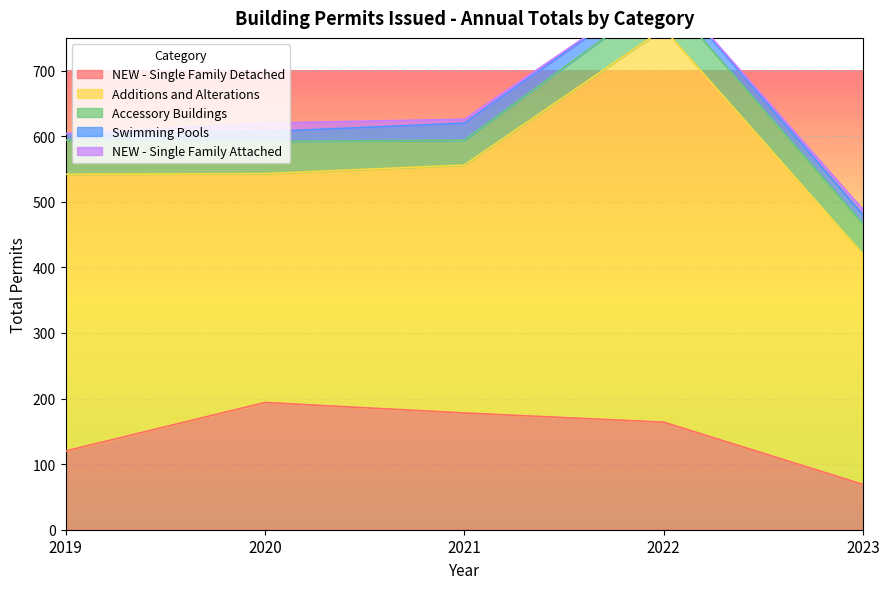

True or false: NEW - Single Family Detached and Swimming Pools cross at least once.

False